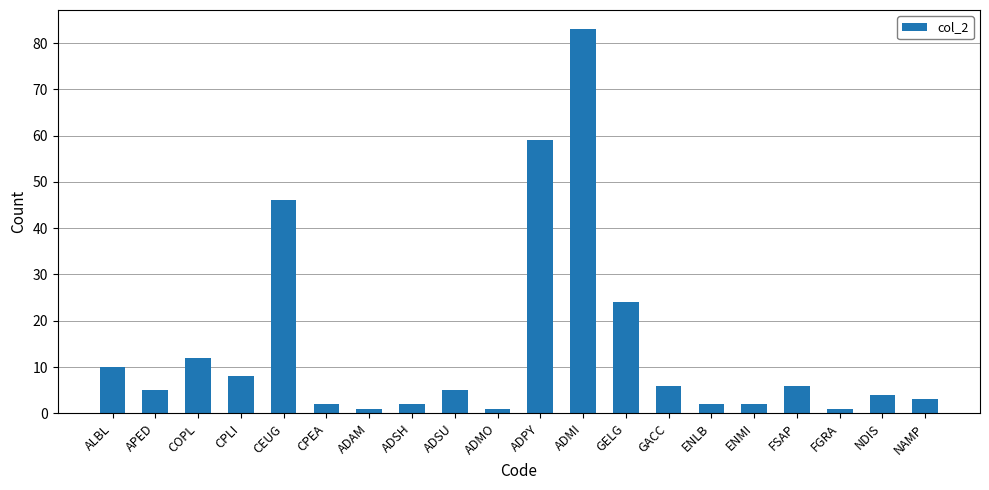

What is the average value?

14